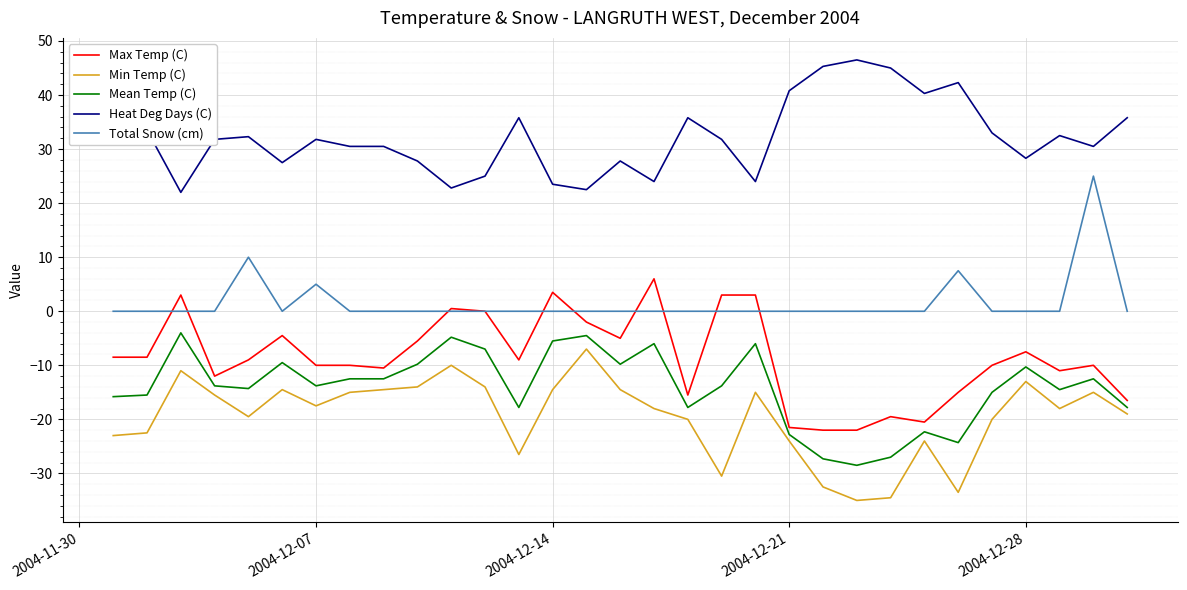

What is the average value of the Mean Temp (C) series?

-14.1